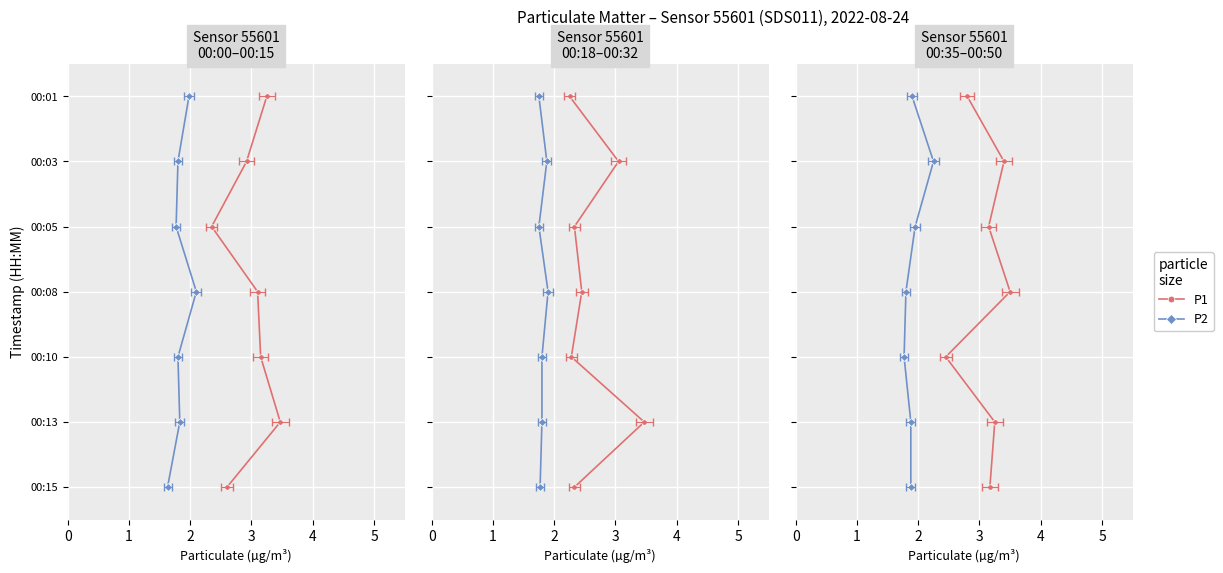

Which series has the largest range (max minus min)?

P1